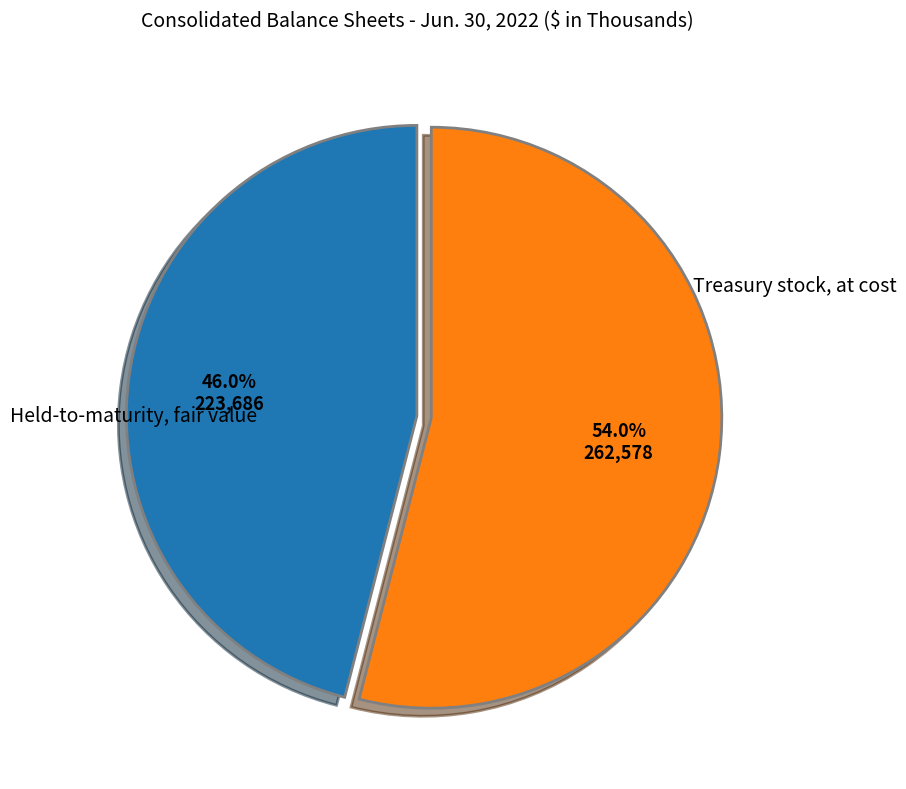

Which category accounts for the majority?

Treasury stock, at cost